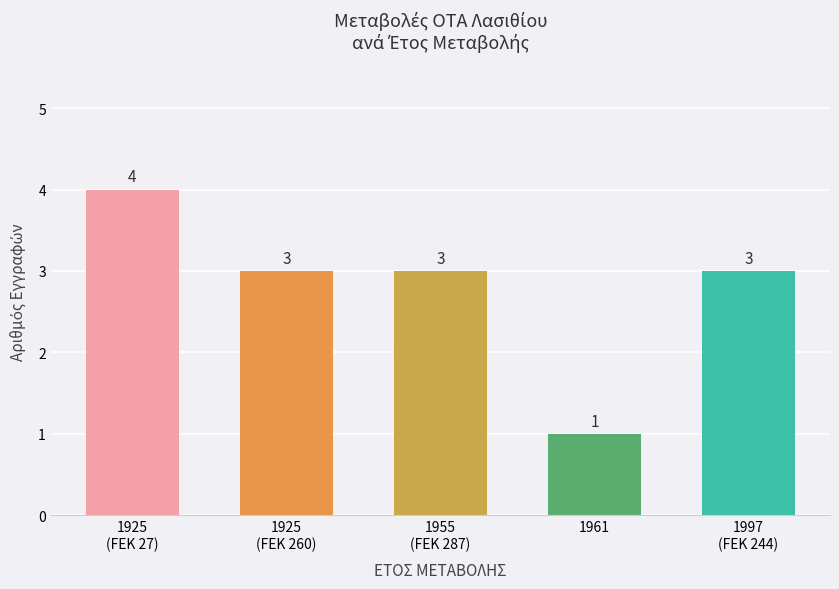

What is the difference between the values at 1925
(FEK 27) and 1925
(FEK 260)?

1